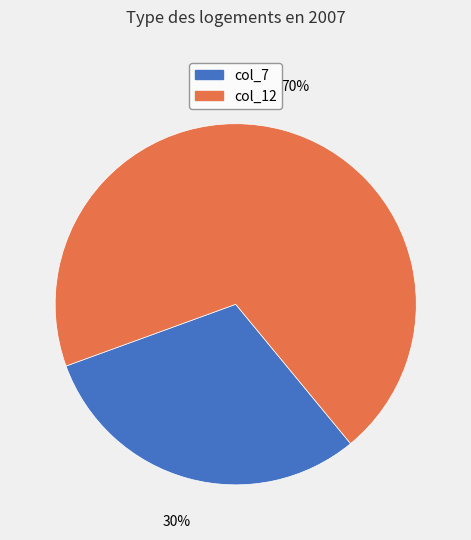

To the nearest percent, what percentage of the pie is col_12?

70%